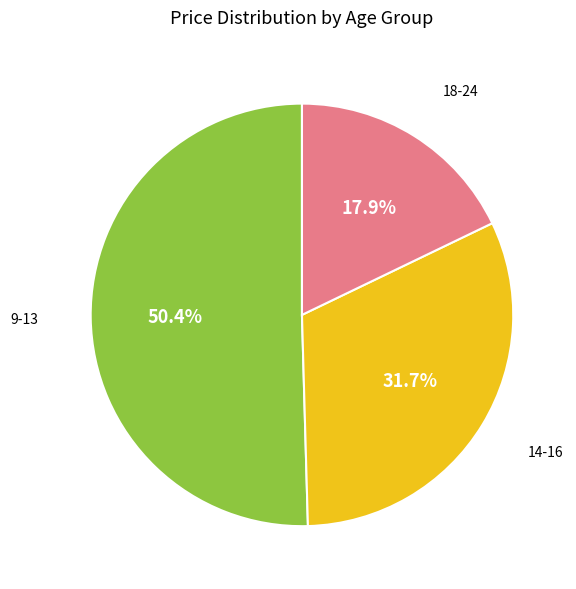

Is there a majority slice in this chart?

Yes